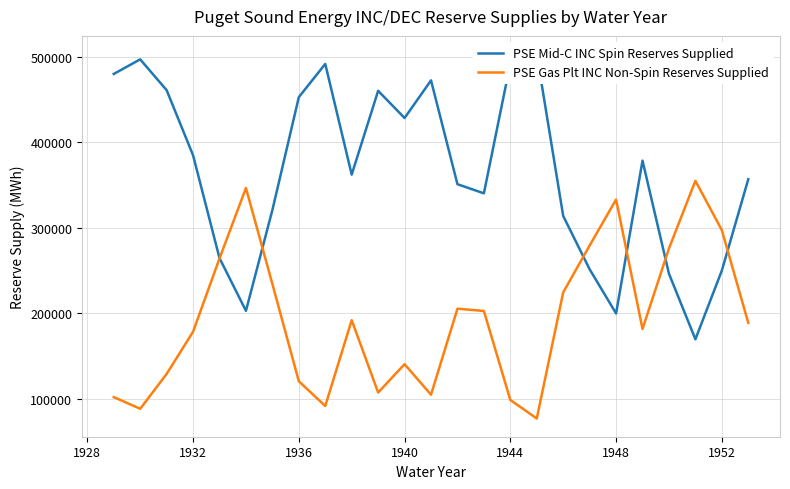

How many data points does each series have?

25